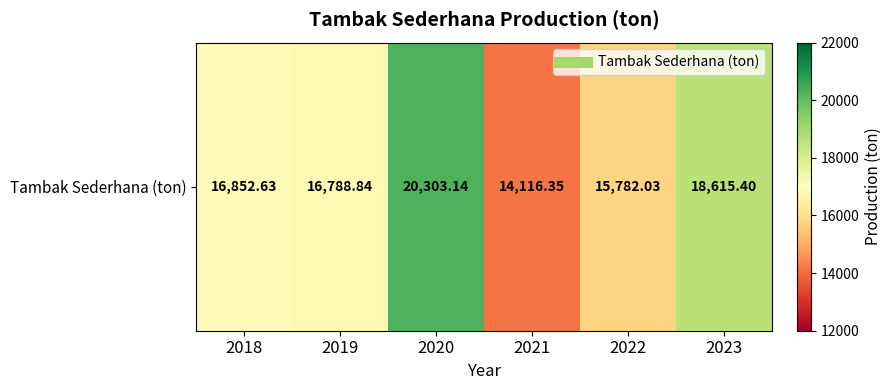

What is the difference between the values at 2022 and 2018?

1070.6